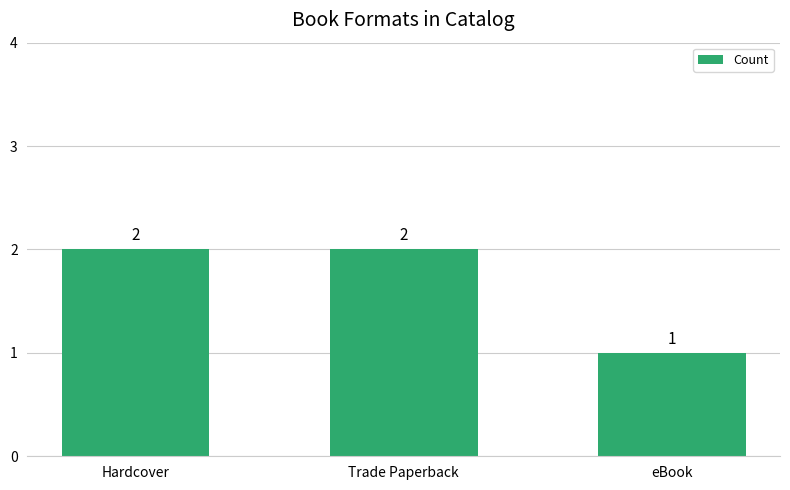

Reading right to left, what are all the values shown in this chart?

eBook=1	Trade Paperback=2	Hardcover=2